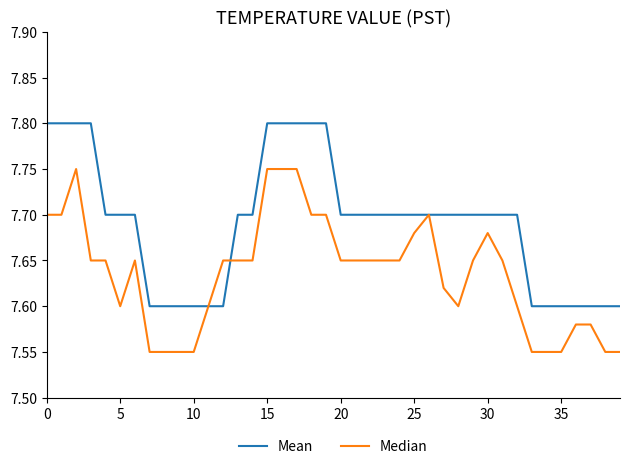

Which series has the largest total across all categories?

Mean